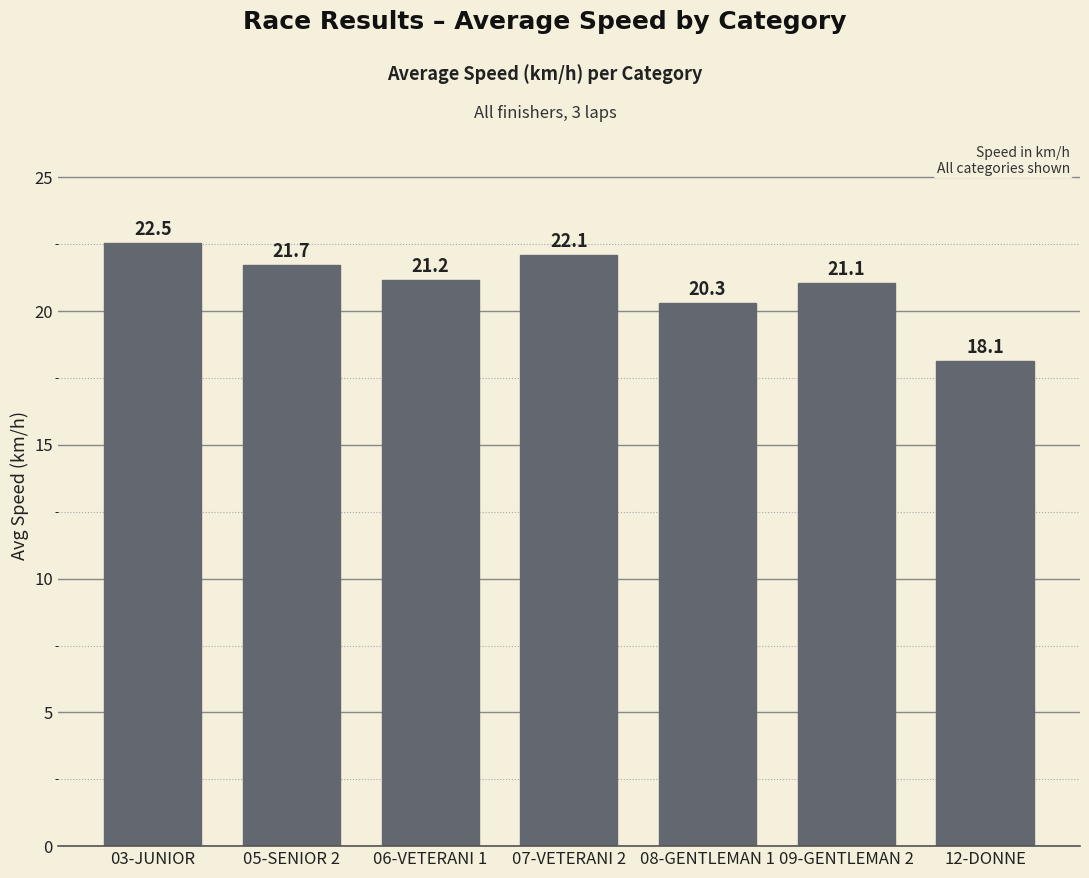

List the labels in order of value, largest first.

03-JUNIOR, 07-VETERANI 2, 05-SENIOR 2, 06-VETERANI 1, 09-GENTLEMAN 2, 08-GENTLEMAN 1, 12-DONNE